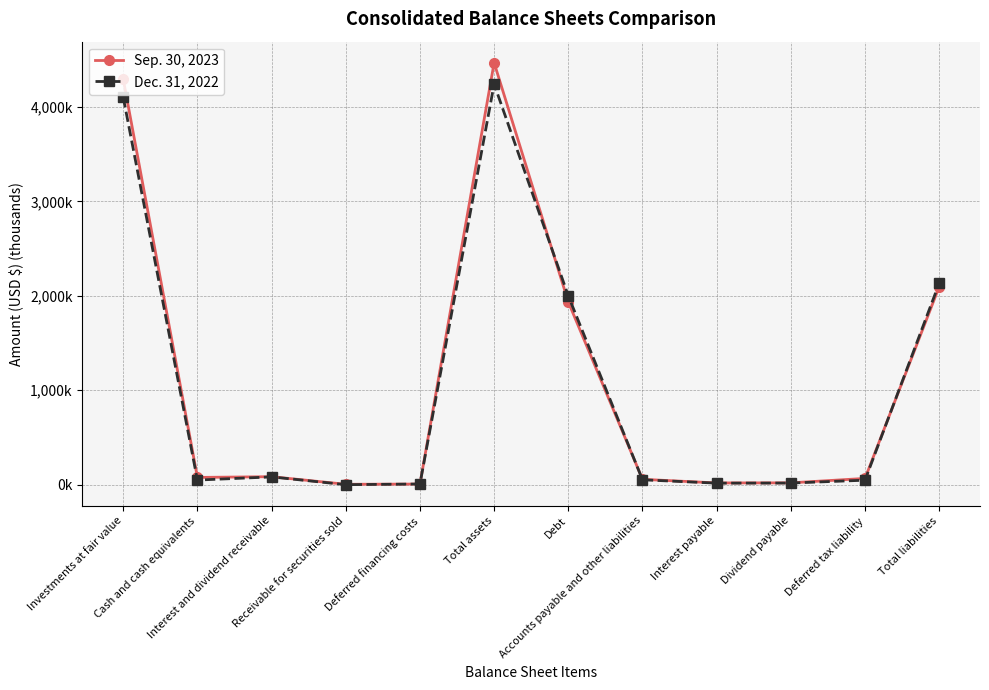

What are all the series names shown in the legend?

Sep. 30, 2023, Dec. 31, 2022